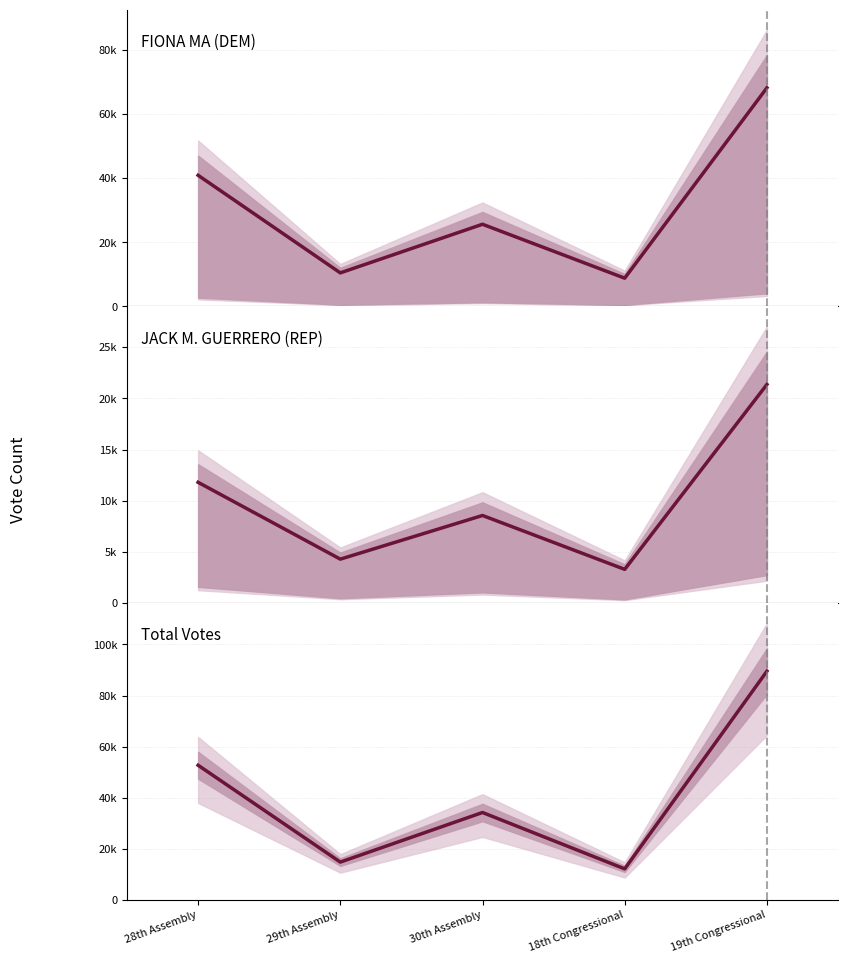

True or false: JACK M. GUERRERO (REP) has more than 0 points higher than both neighbors.

True